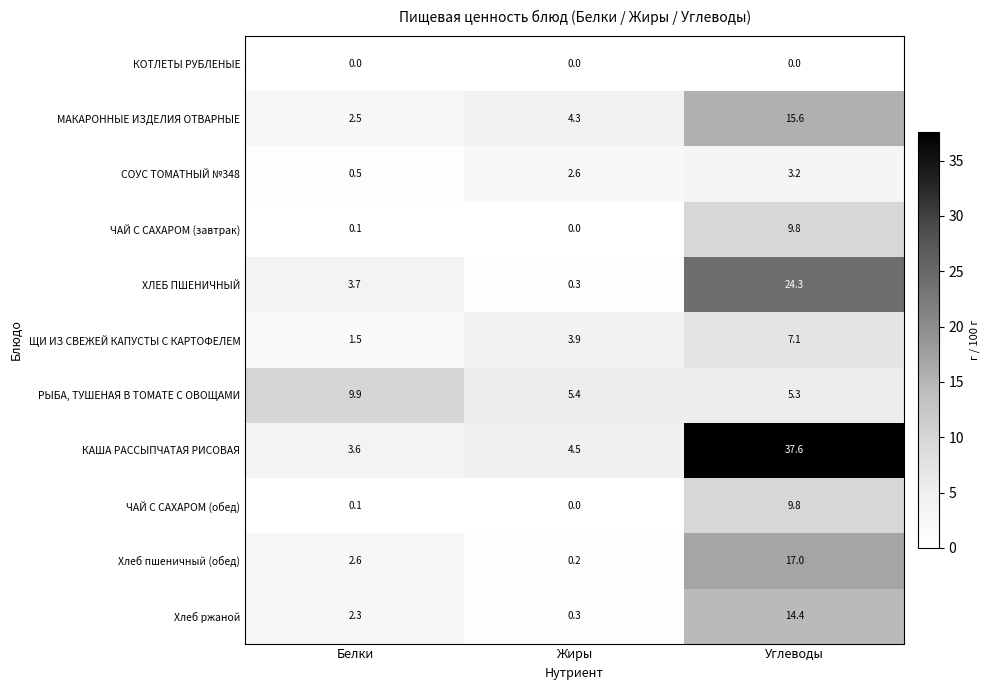

What is the total value across all series at Белки?

26.8